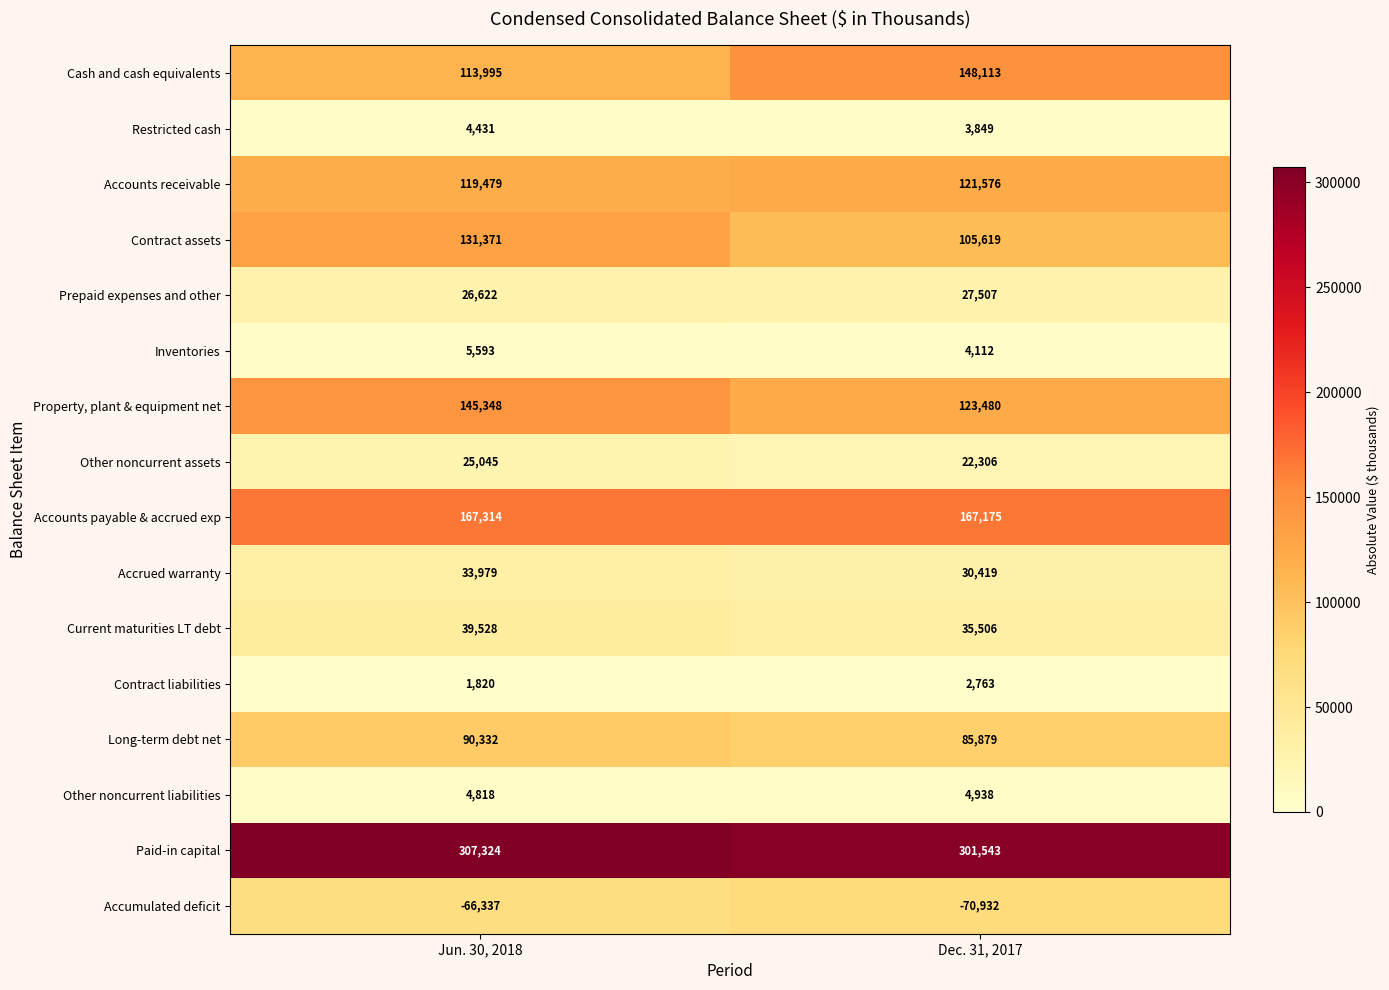

At which category does the chart reach its peak across all series?

Jun. 30, 2018